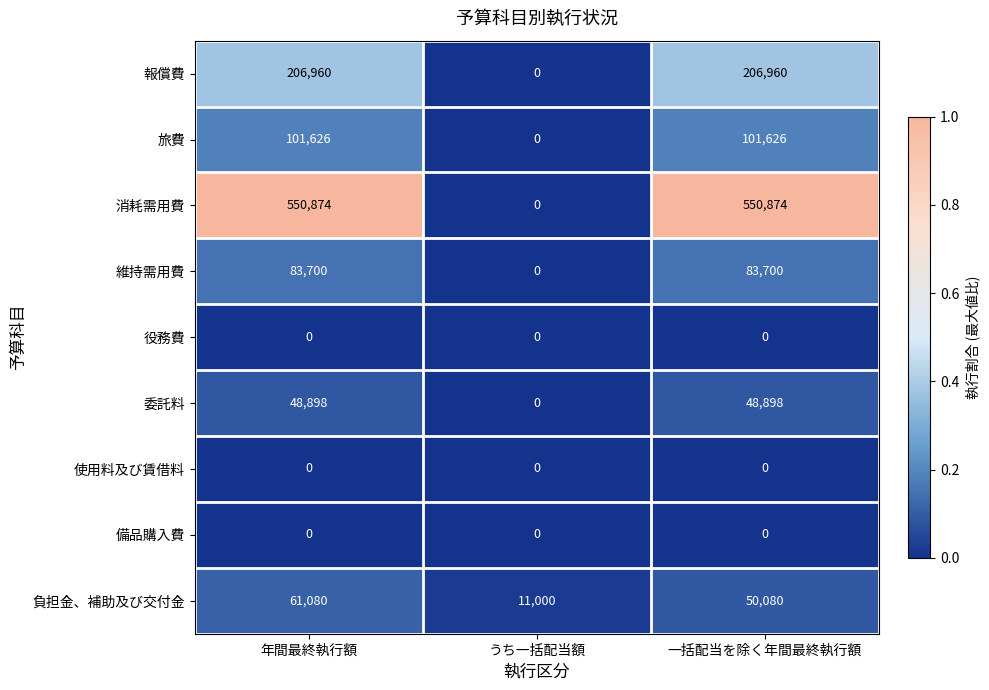

The value of 維持需用費 at 年間最終執行額 is 83700. True or false?

True